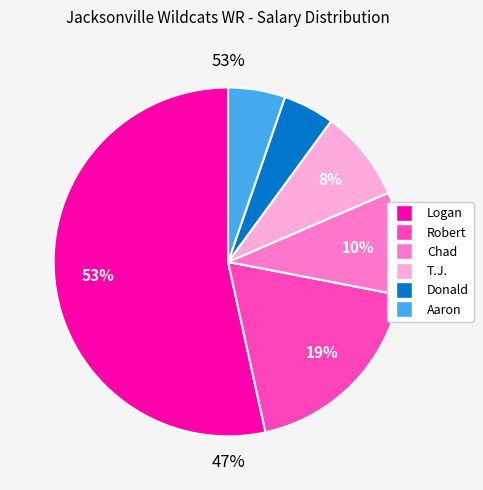

Does Logan account for over 50% of the chart?

Yes